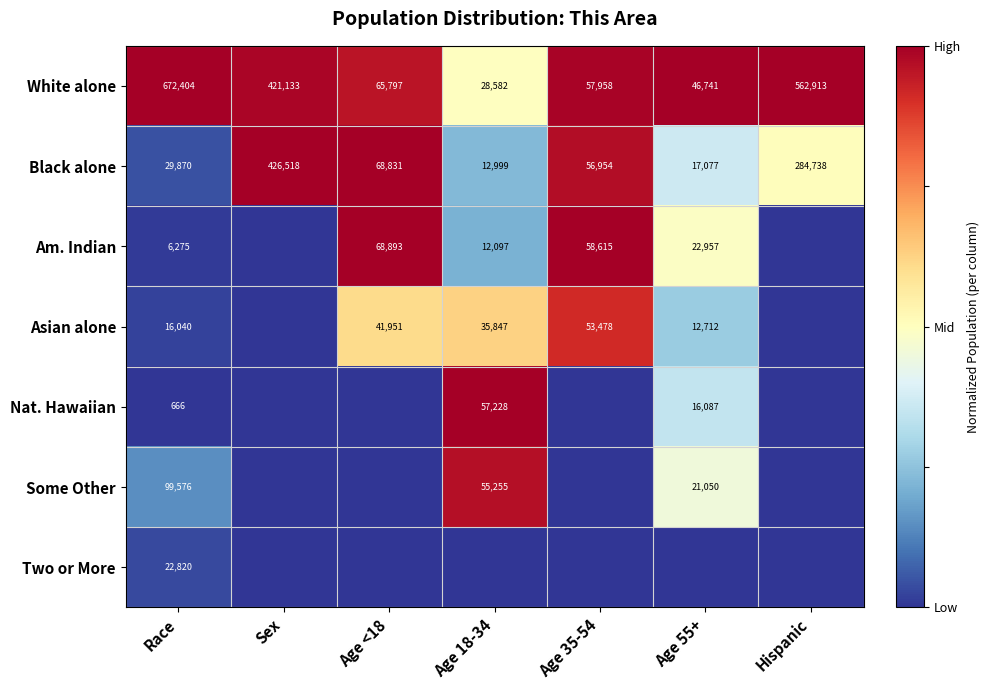

True or false: Black alone has a value of 0.4 at Sex.

False